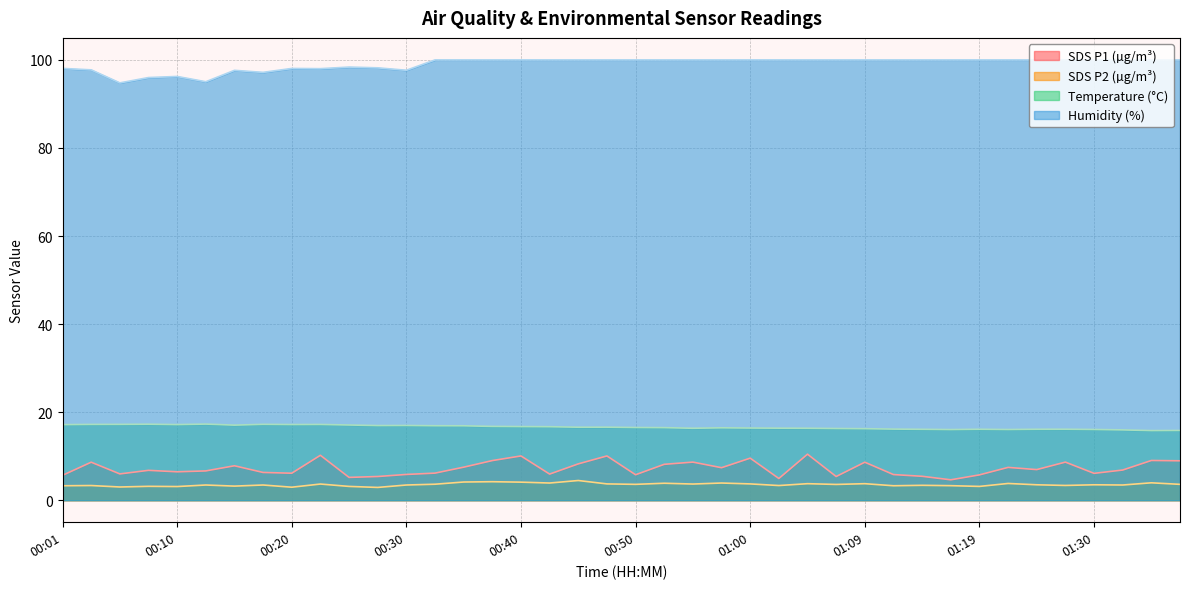

What value does the SDS_P2 series have at 00:57?

3.9